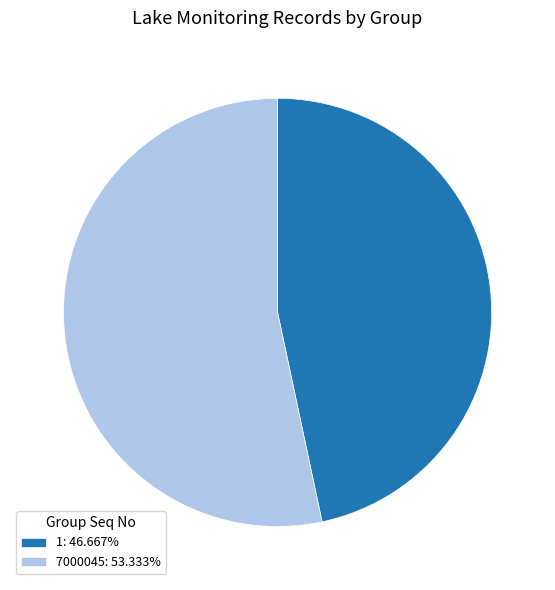

Is there a majority slice in this chart?

Yes